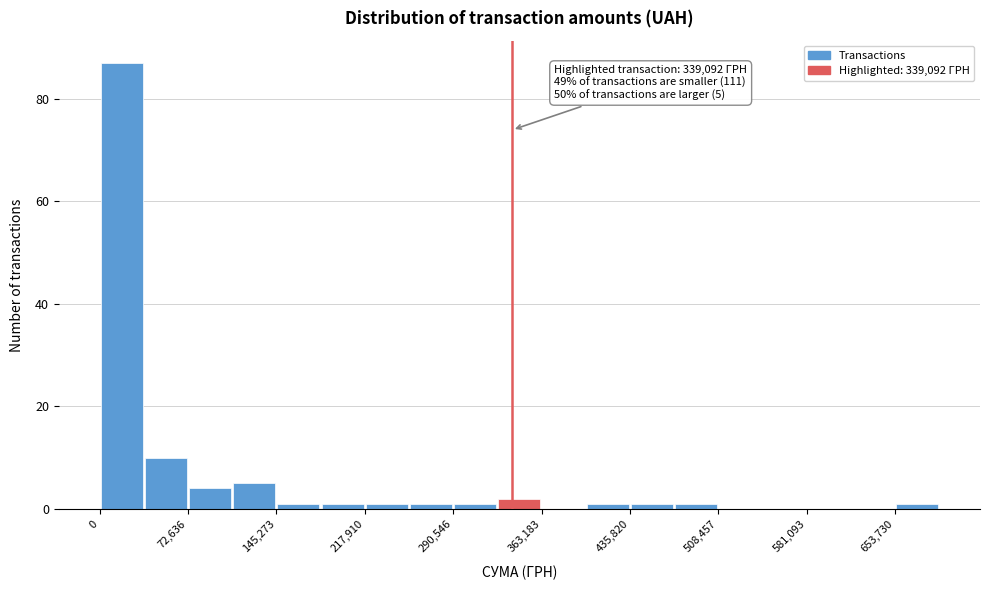

Read against the x-axis, roughly where is the centre of the tallest bar?

20000